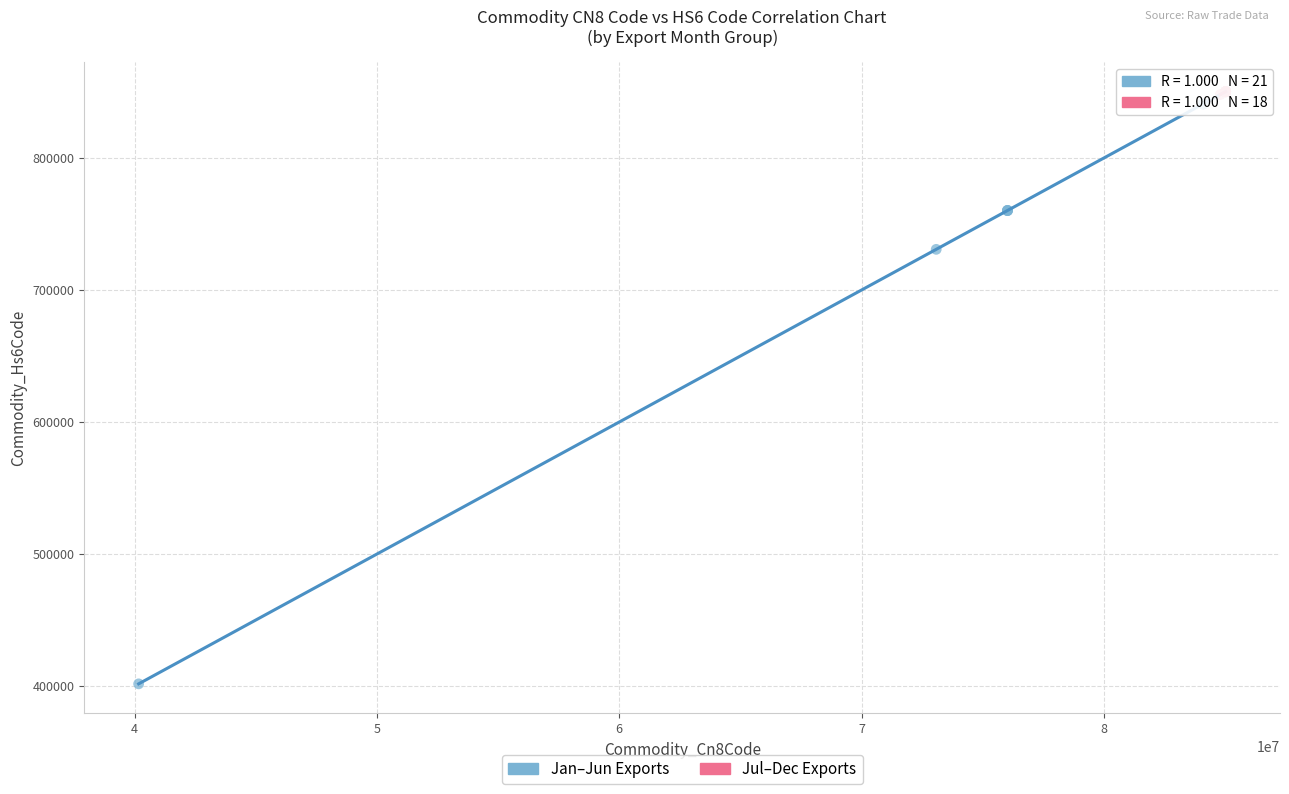

Which series contains the lowest Y value?

Jan–Jun Exports